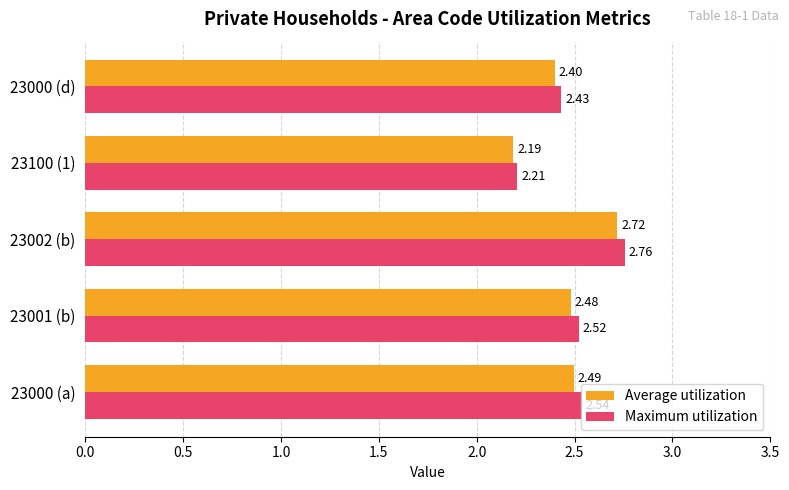

Which series has the largest total across all categories?

Maximum utilization